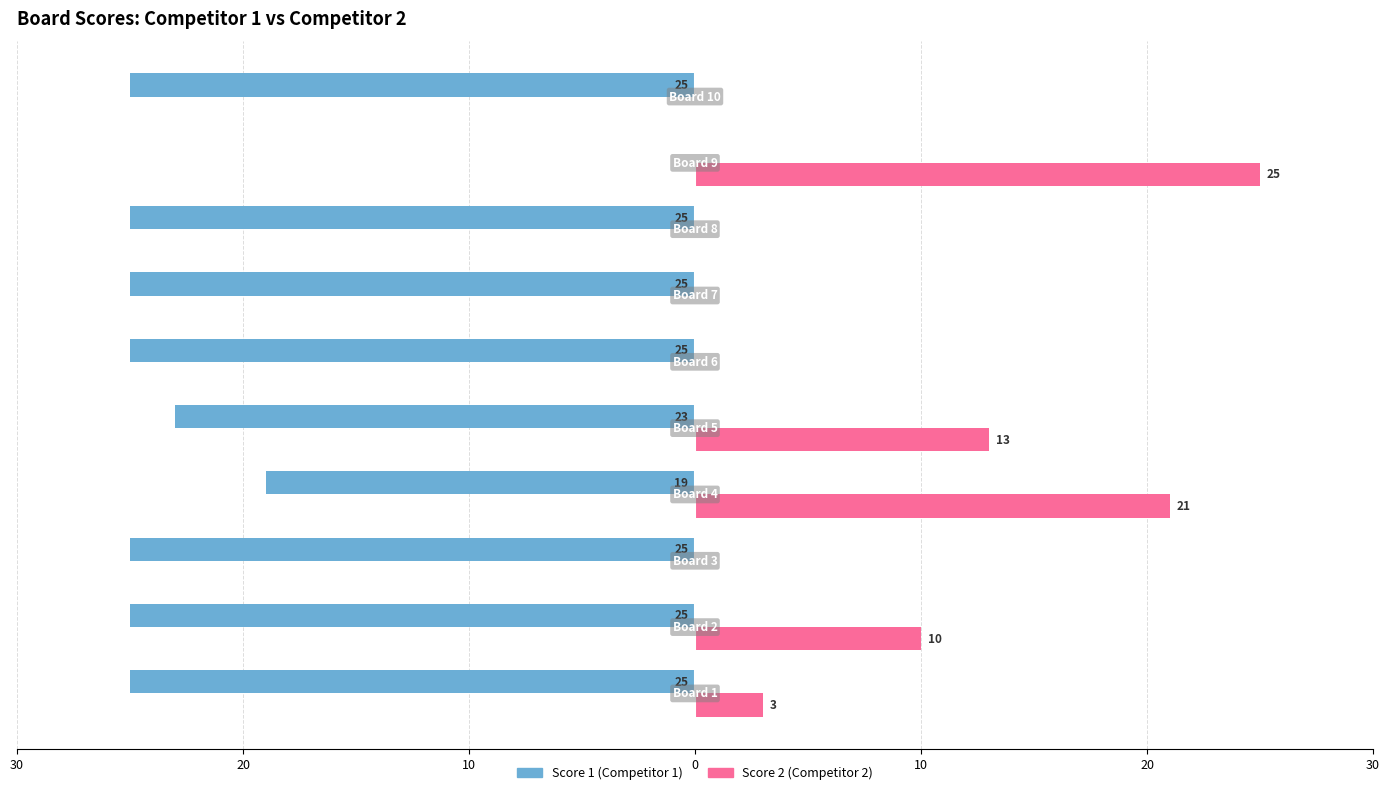

What are all the series names shown in the legend?

Score 1 (Competitor 1), Score 2 (Competitor 2)